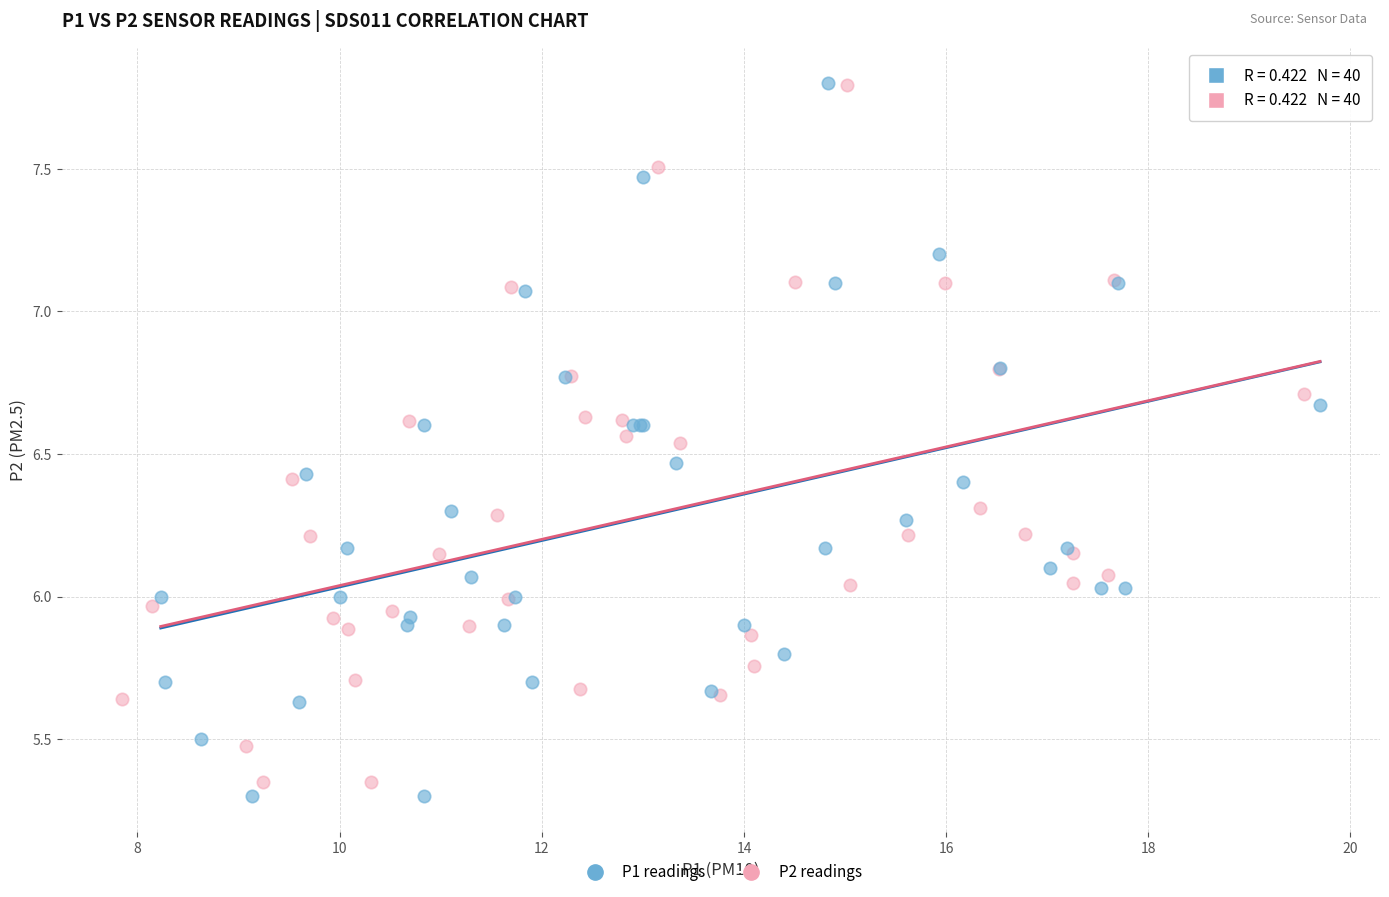

Which series has the largest Y range (max minus min)?

P1 readings